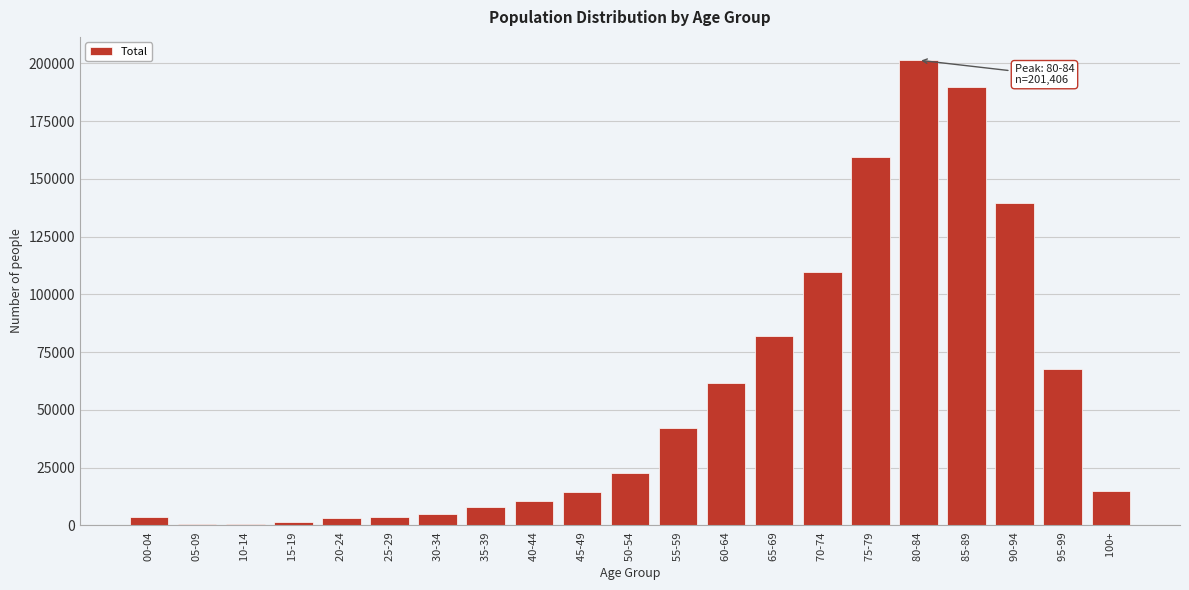

Is it true that the value at 90-94  is 139746?

True